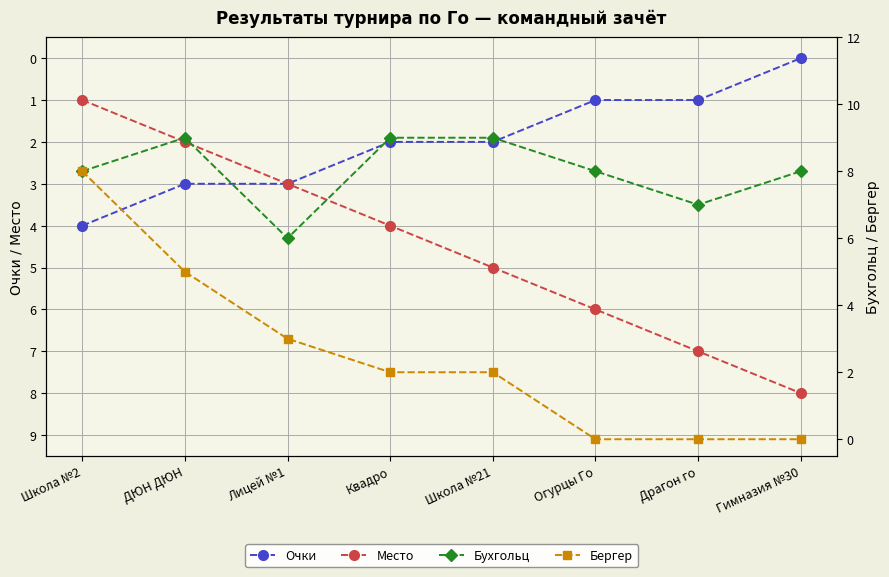

How many data points in Бергер are above 2?

3